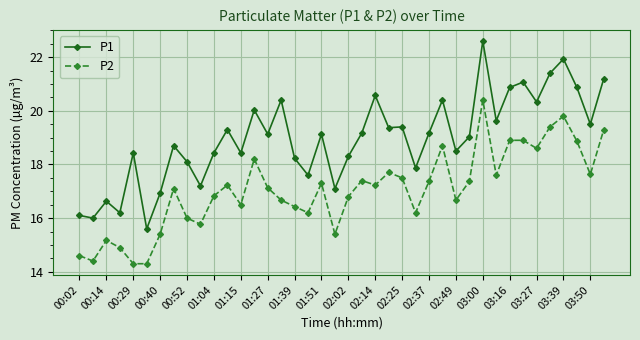

What are all the series names shown in the legend?

P1, P2